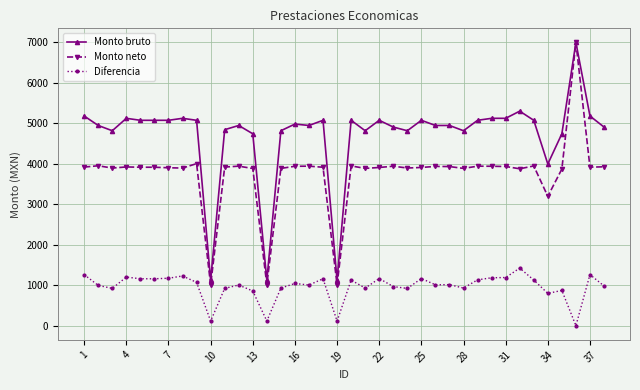

List the series in order of their overall mean, highest first.

Monto bruto, Monto neto, Diferencia